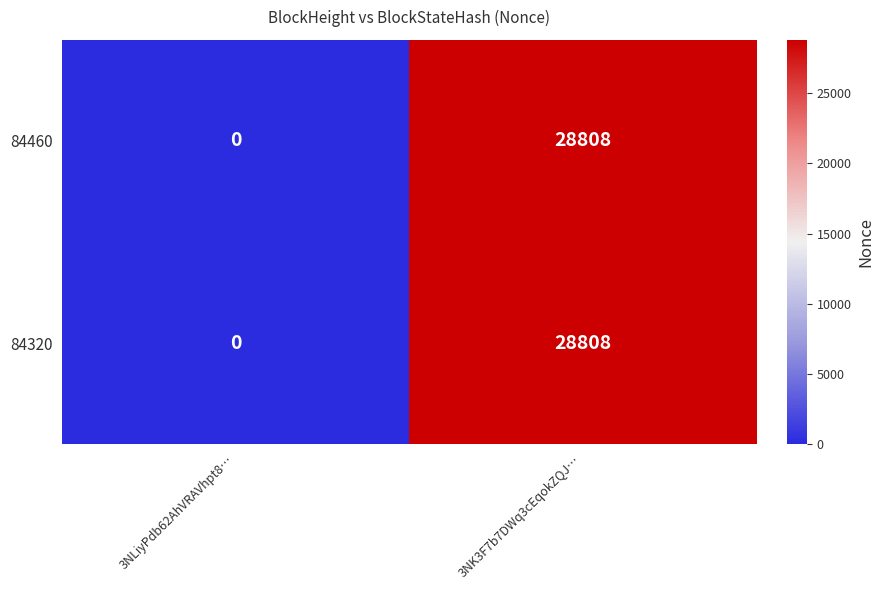

What is the greatest value displayed?

28808